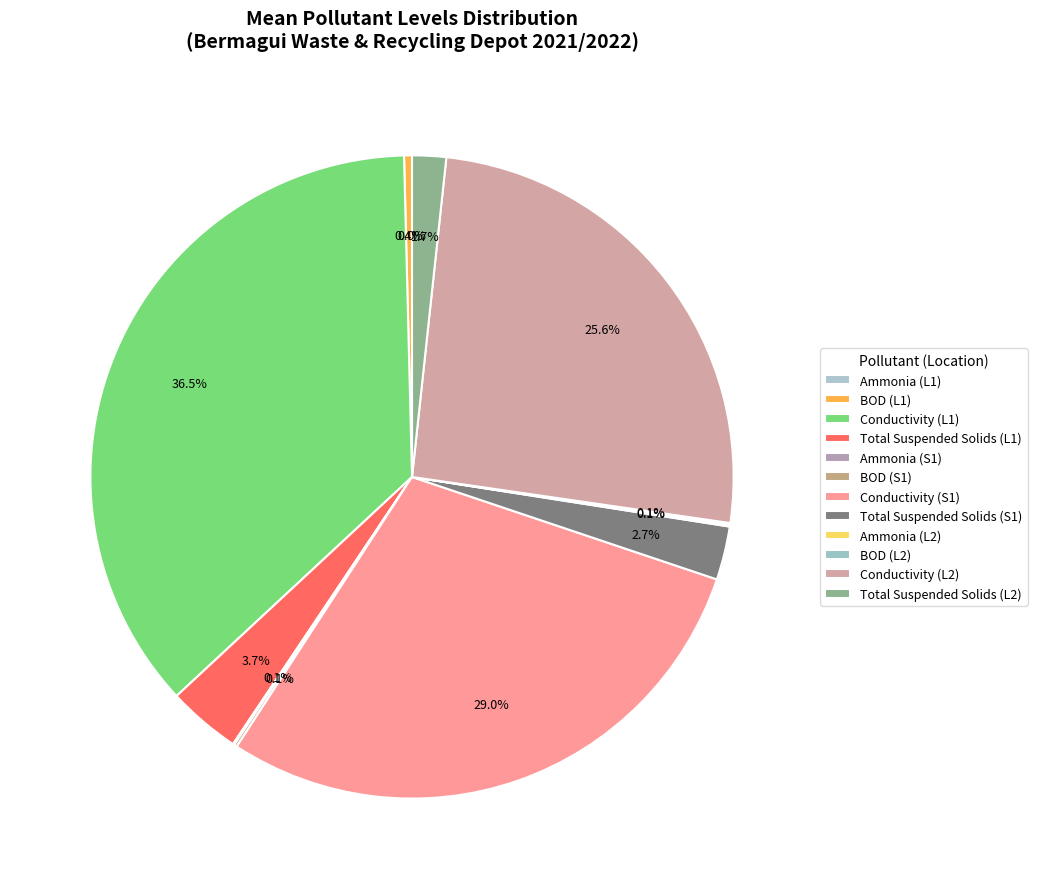

To the nearest percent, what is the combined percentage of Conductivity (L1) and Total Suspended Solids (L1)?

40%